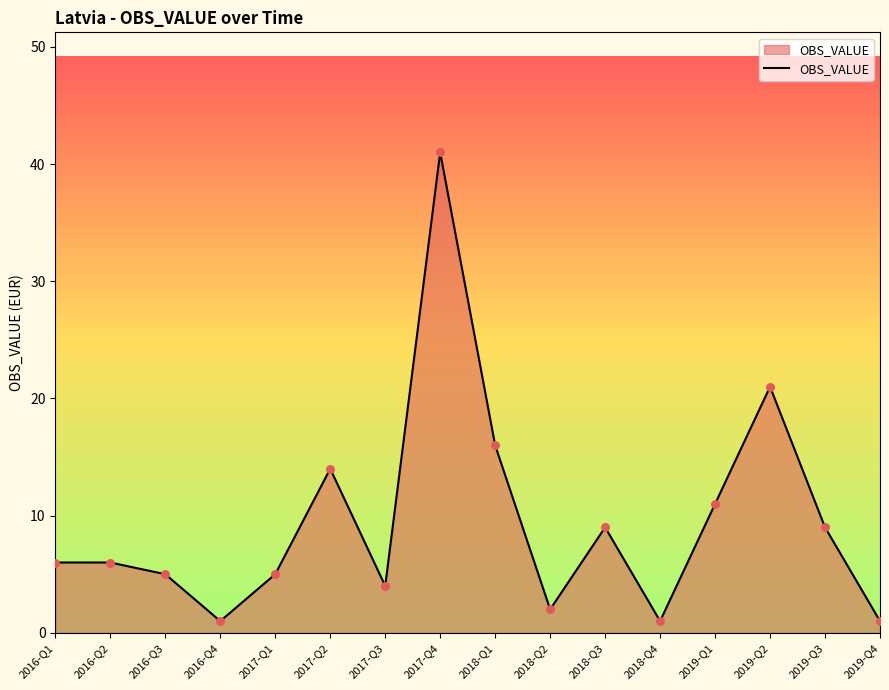

What is the change in value from 2016-Q2 to 2019-Q3?

+3